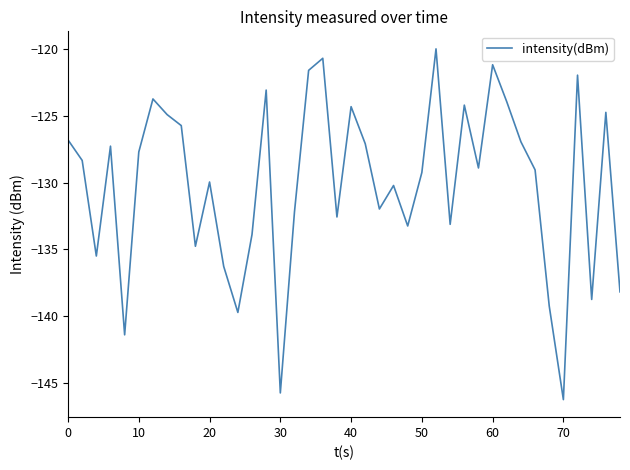

What is the maximum value shown in the chart?

-120.0